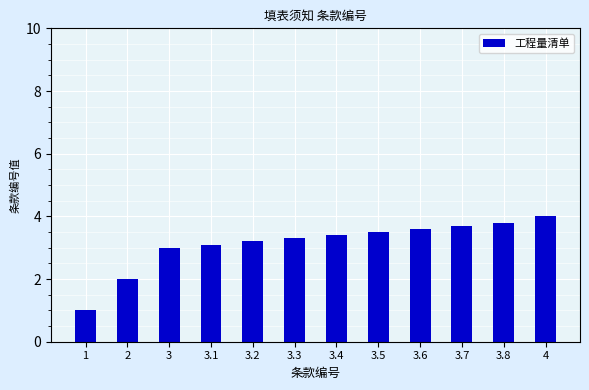

What is the ratio of the value at 1 to the value at 3.8?

0.3